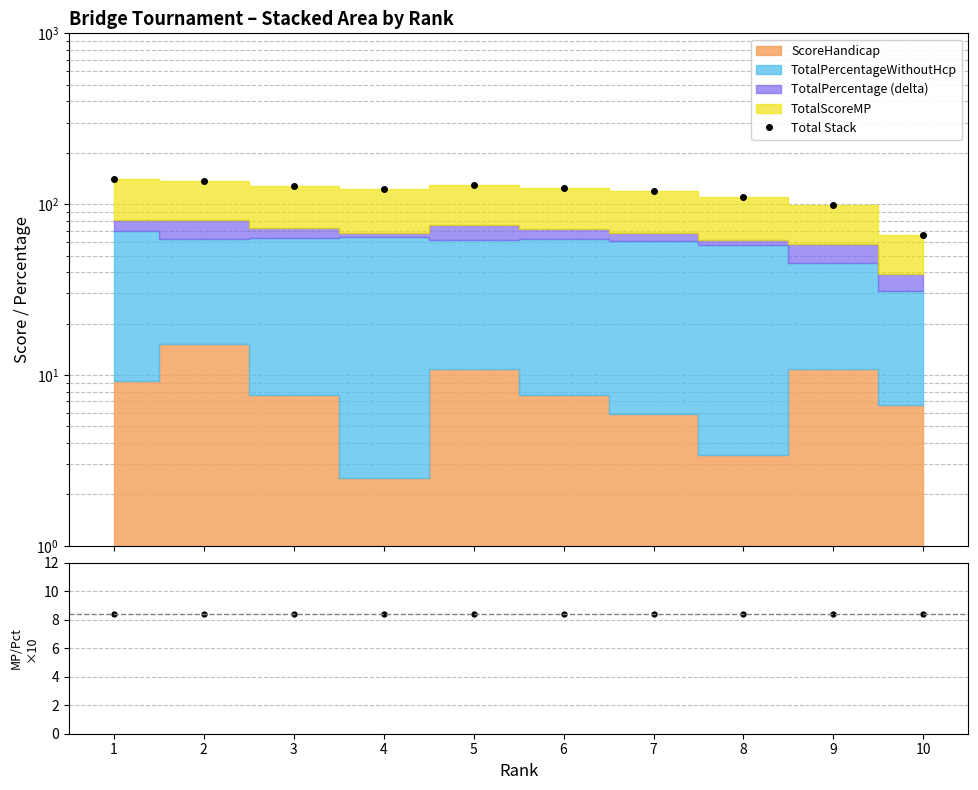

In Total Stack, how many points are lower than both neighbors (excluding endpoints)?

1